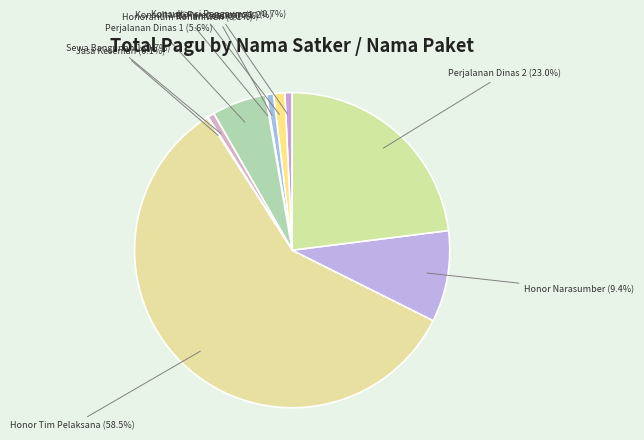

Between Sewa Bangunan 1 and Perjalanan Dinas 1, which is larger?

Perjalanan Dinas 1